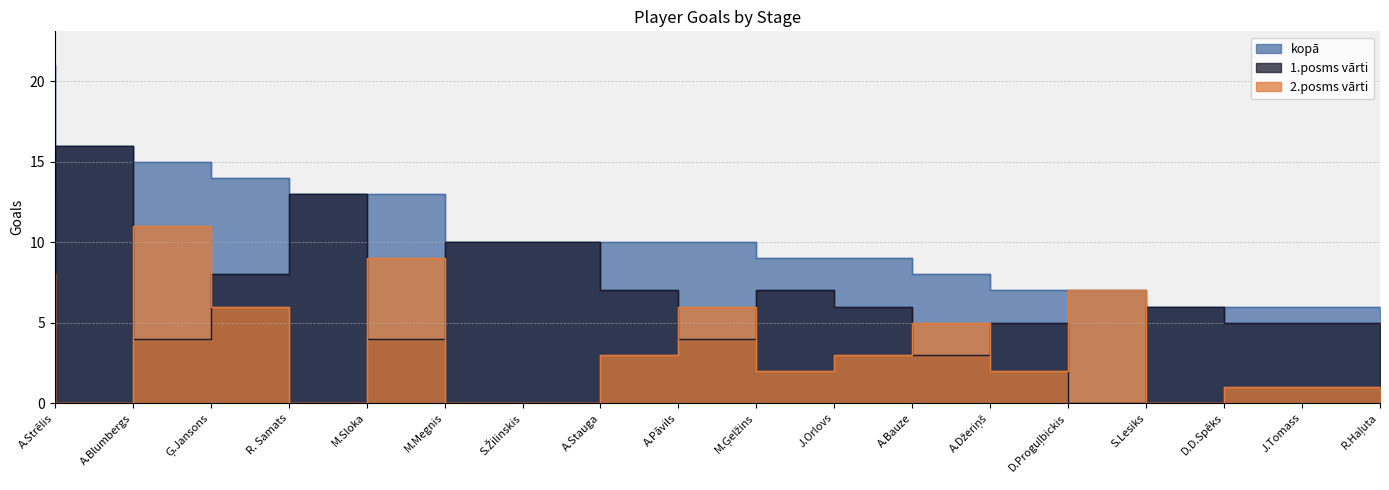

True or false: 1.posms vārti and kopā cross at least once.

False